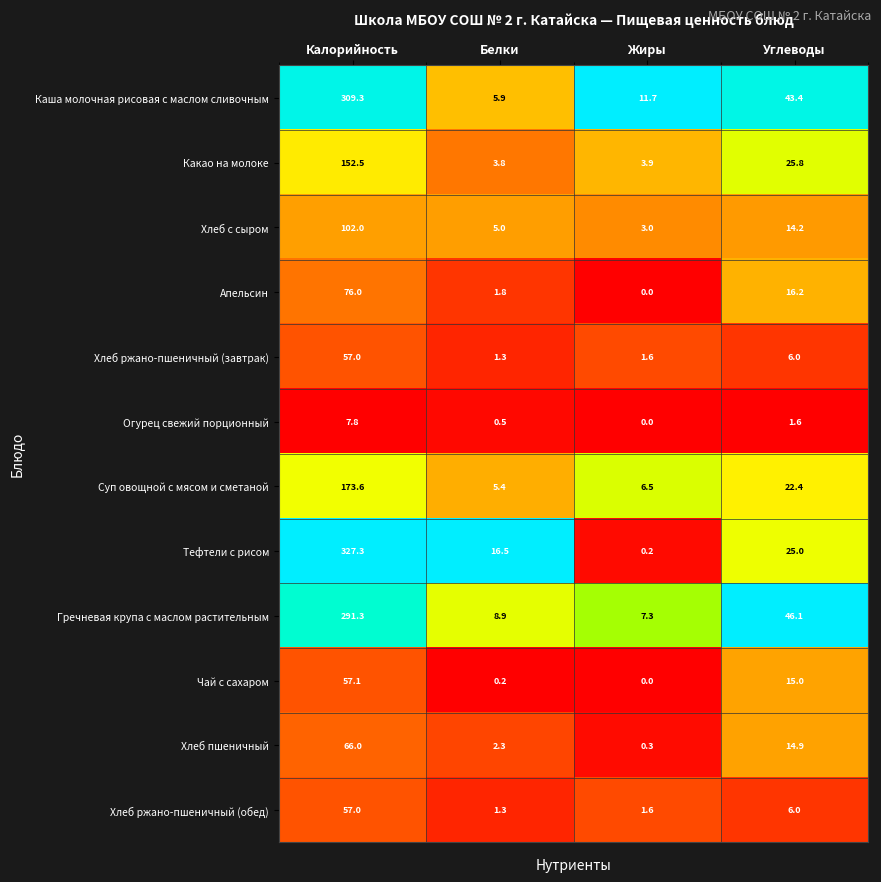

What is the difference between the Суп овощной с мясом и сметаной values at Углеводы and Жиры?

15.9